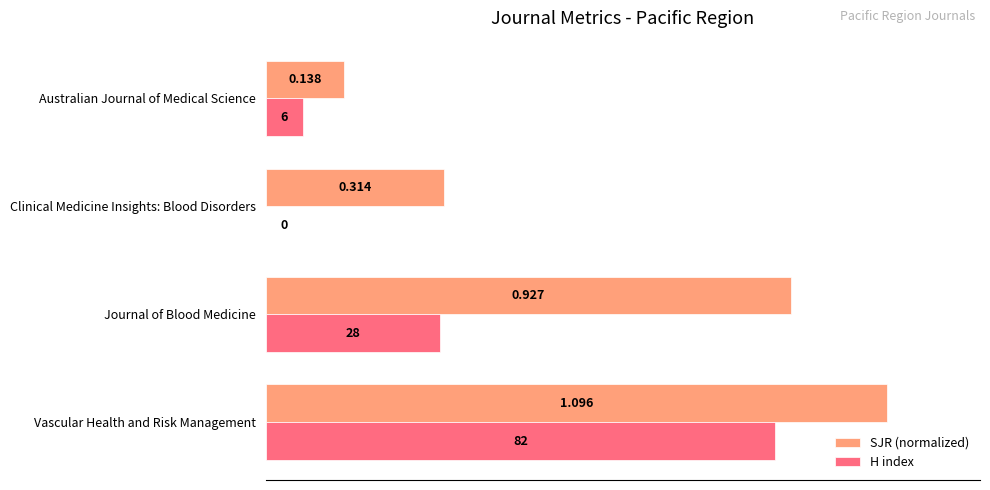

At which label does H index reach its peak?

Vascular Health and Risk Management